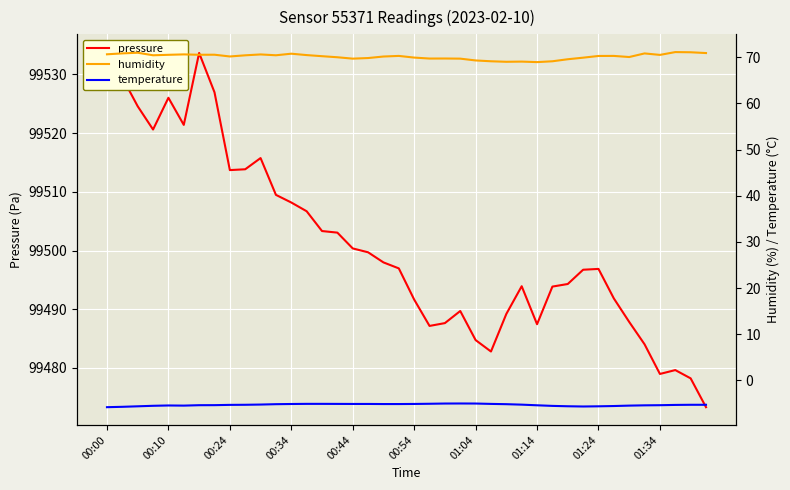

What position from the left is 00:54?

21